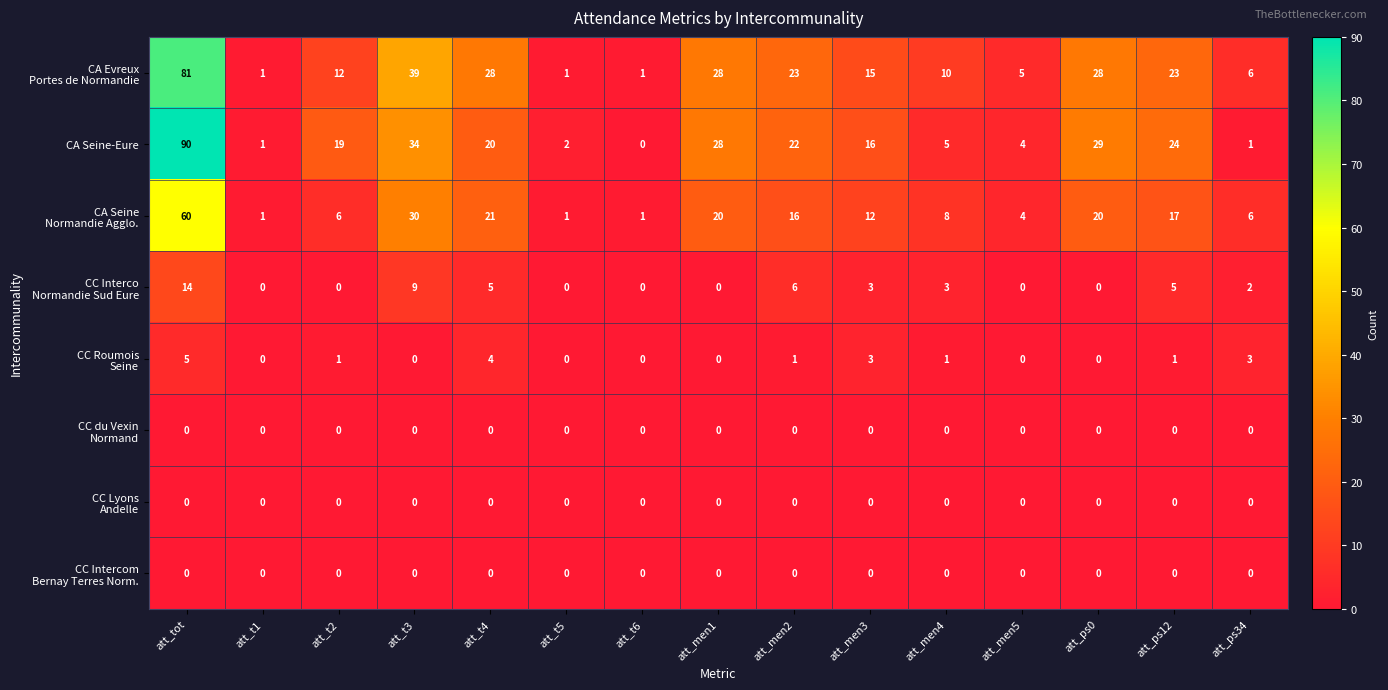

What is the difference between the highest and lowest values at att_t3?

39